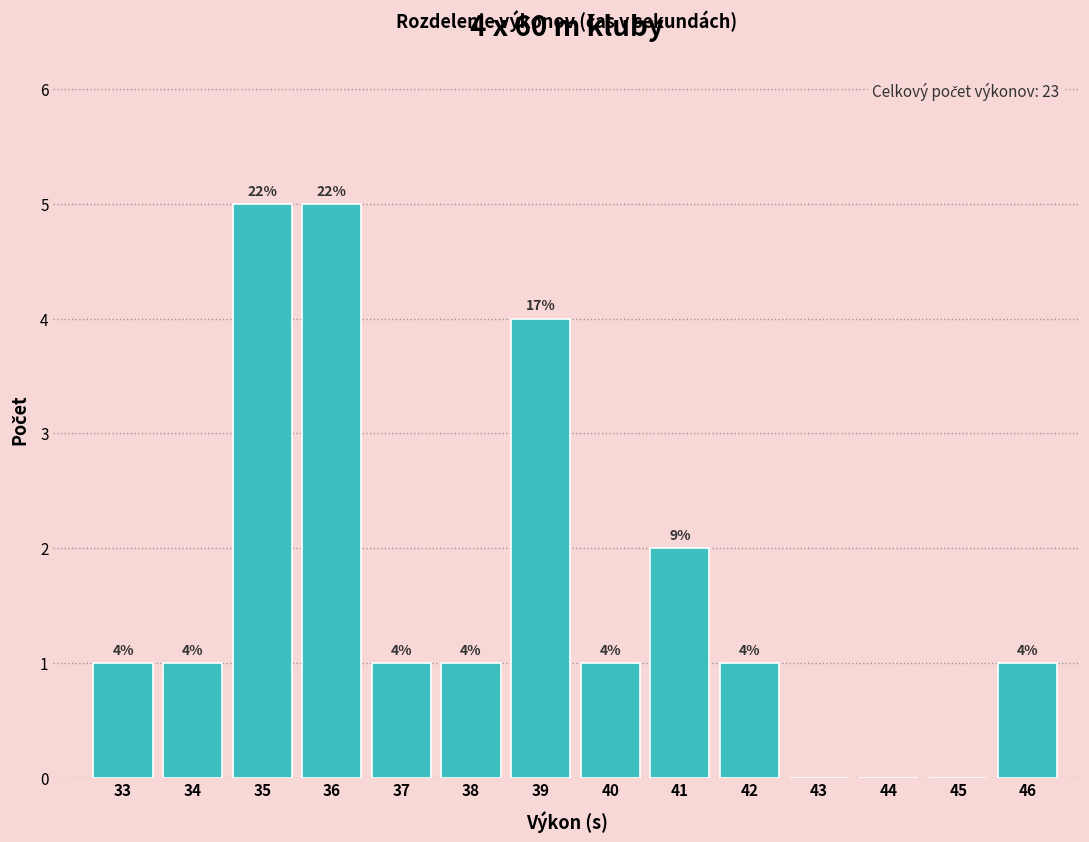

Reading right to left, extract all data points from this chart.

46=1	45=0	44=0	43=0	42=1	41=2	40=1	39=4	38=1	37=1	36=5	35=5	34=1	33=1